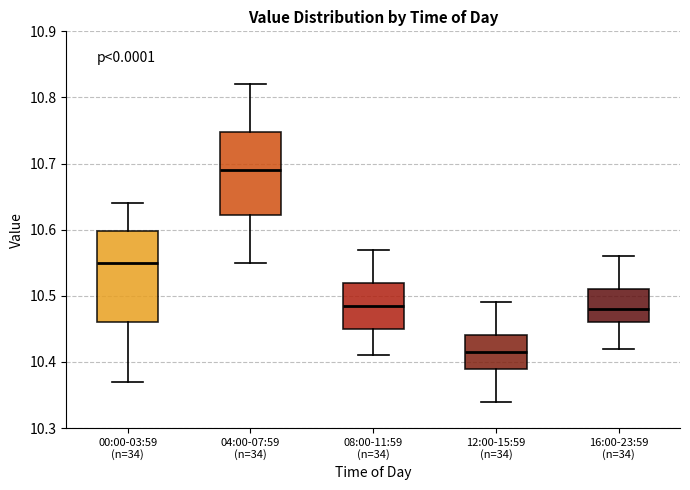

Comparing the boxes themselves (not the whiskers), which one is the tallest?

00:00-03:59 (n=34)